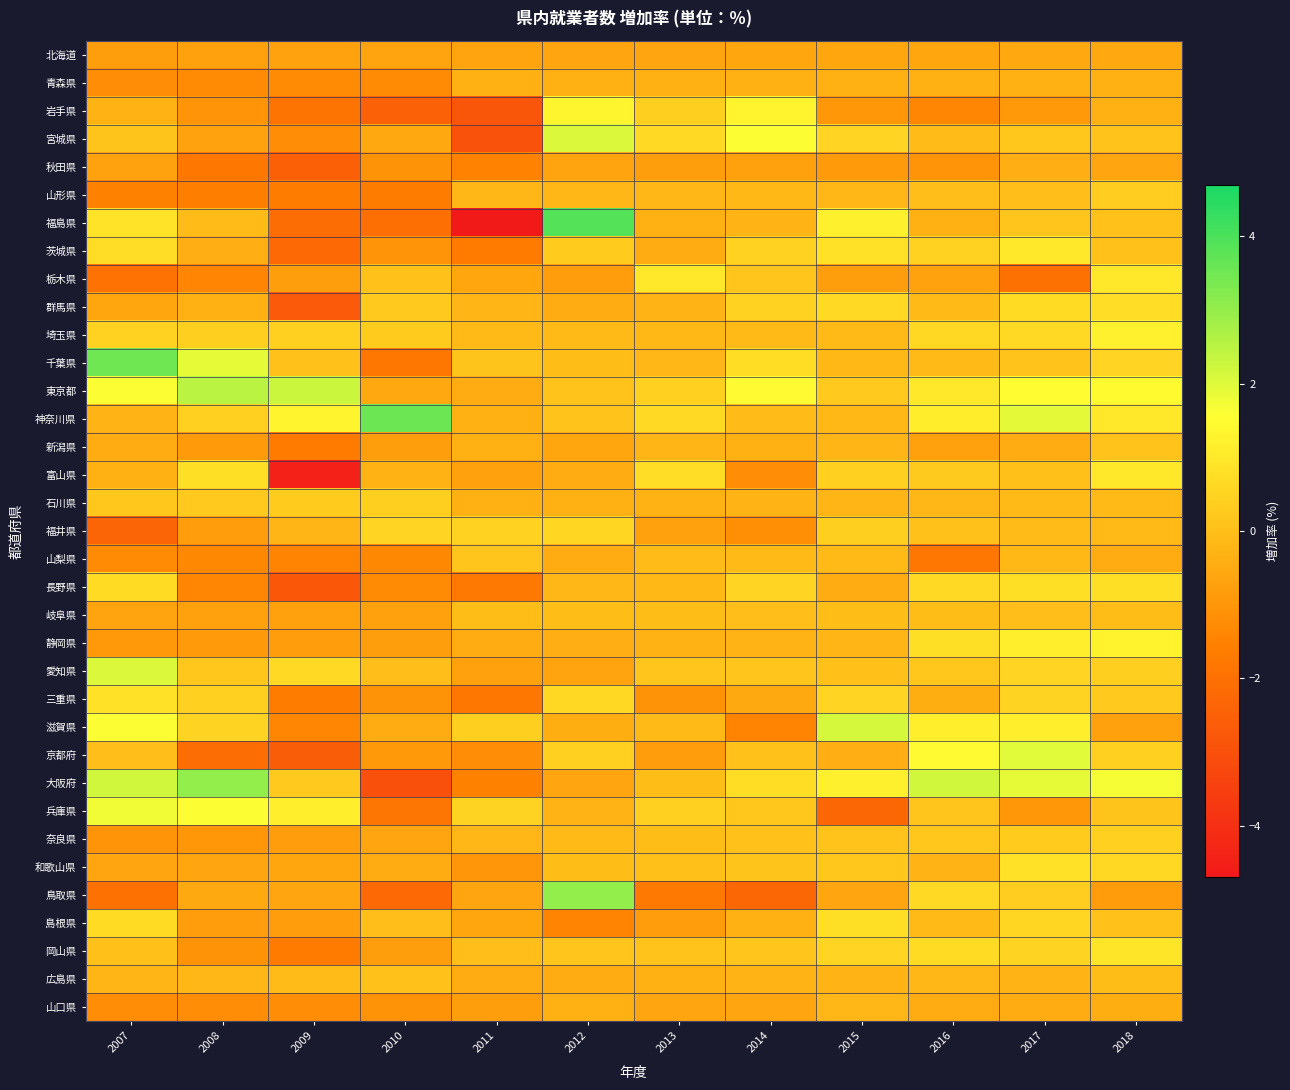

Which has a higher value, 2009 or 2014?

2014